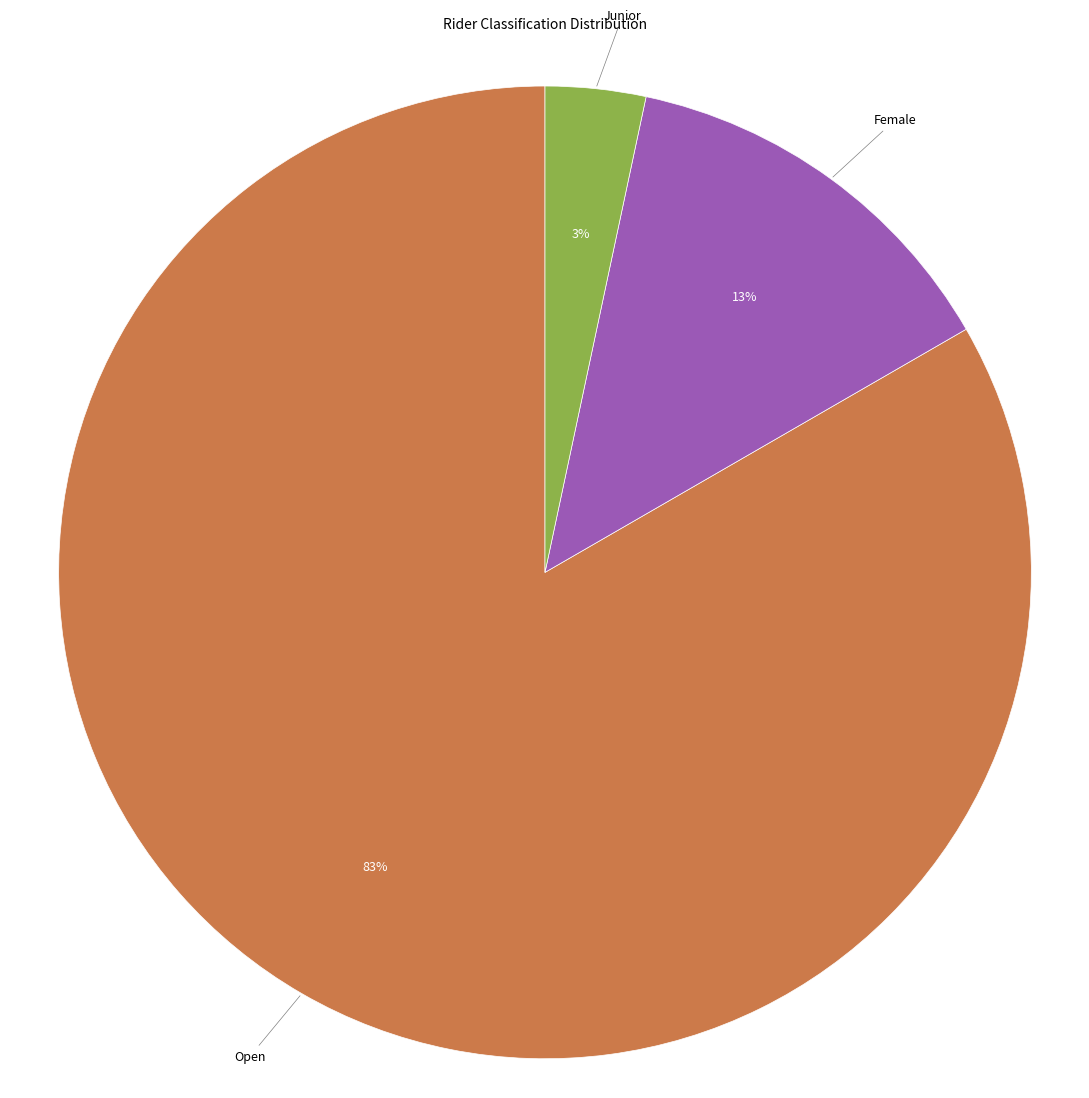

Is the sum of Open and Female greater than half?

Yes